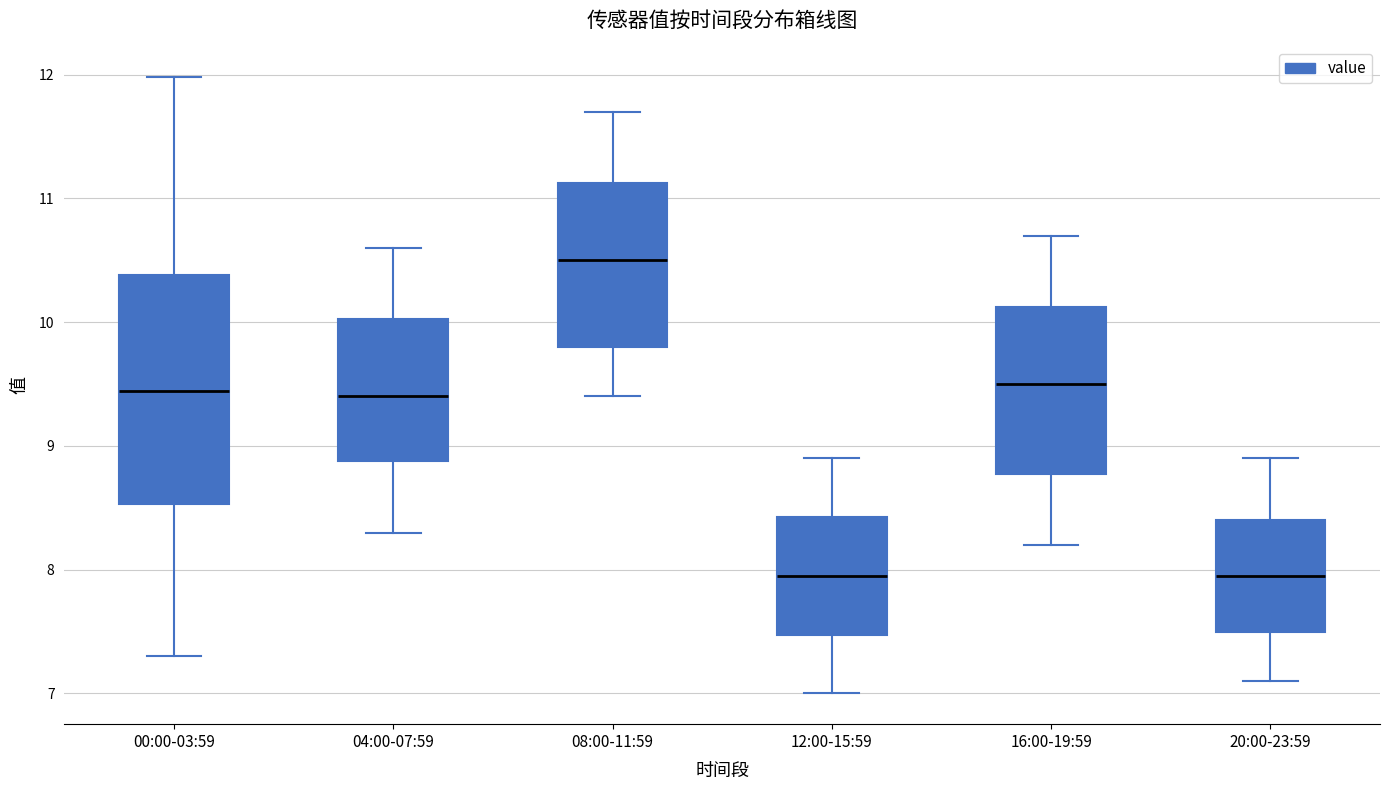

Reading left to right, transcribe this box plot: for each box, give where its median line is, the range the box spans, and where its two whiskers end, as read against the y-axis. The values are not printed on the chart, so give them approximately, as read against the axis.

00:00-03:59: median 9.4, box 8.5 to 10.4, whiskers 7.3 to 12.0
04:00-07:59: median 9.4, box 8.9 to 10.0, whiskers 8.3 to 10.6
08:00-11:59: median 10.5, box 9.8 to 11.1, whiskers 9.4 to 11.7
12:00-15:59: median 8.0, box 7.5 to 8.4, whiskers 7.0 to 8.9
16:00-19:59: median 9.5, box 8.8 to 10.1, whiskers 8.2 to 10.7
20:00-23:59: median 8.0, box 7.5 to 8.4, whiskers 7.1 to 8.9